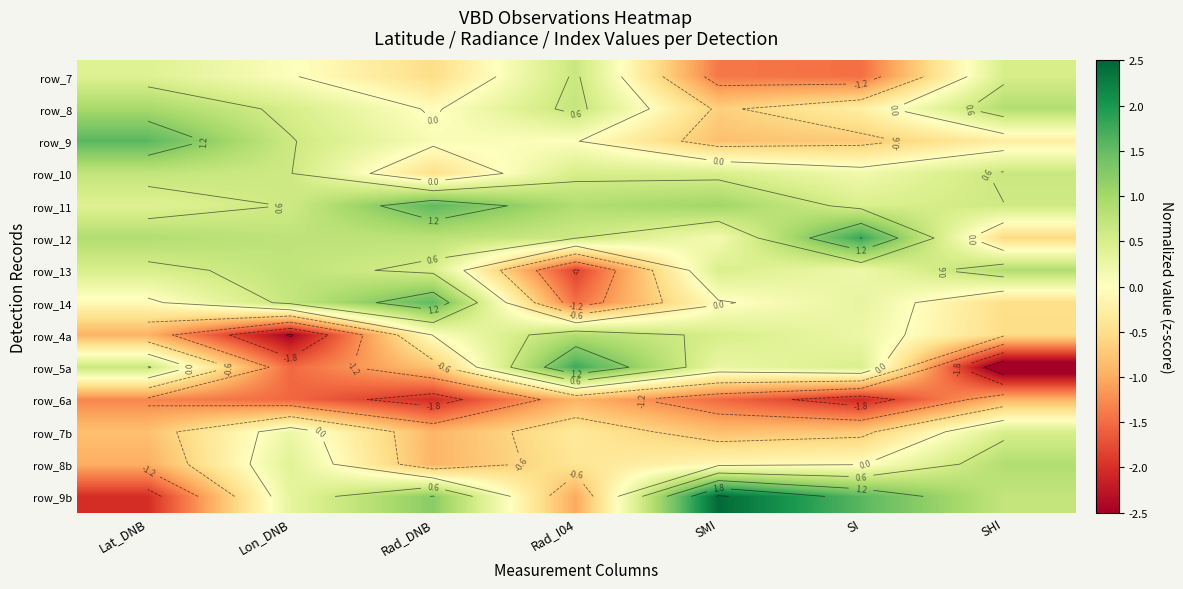

What is the maximum value shown in the chart?

2.5